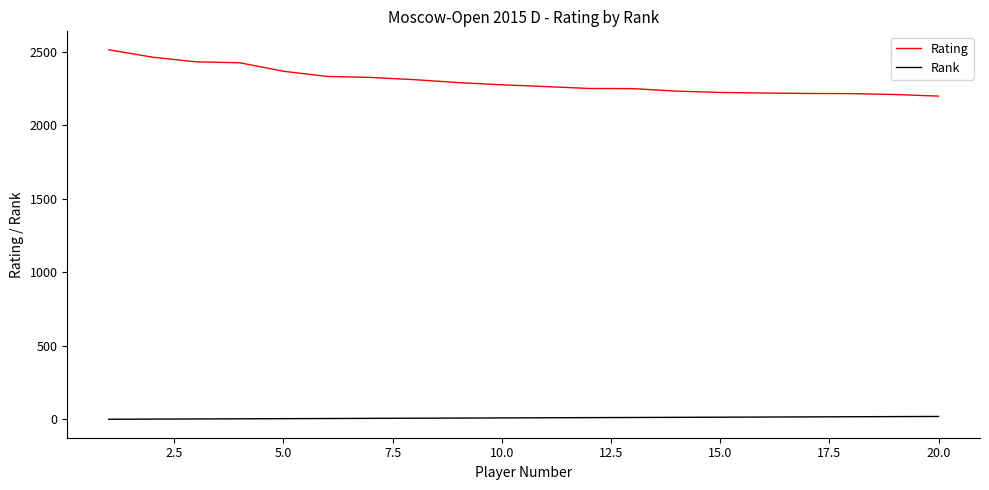

What is the difference between the maximum and minimum values in the Rating series?

315